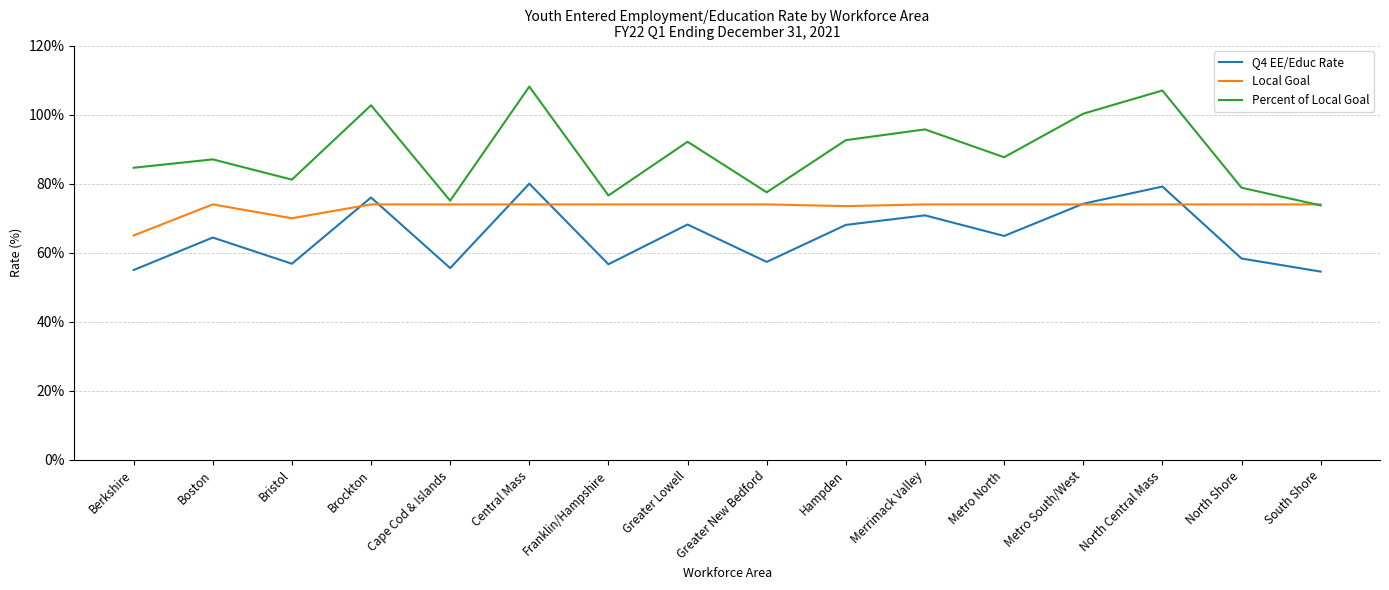

What position from the left is Brockton?

4